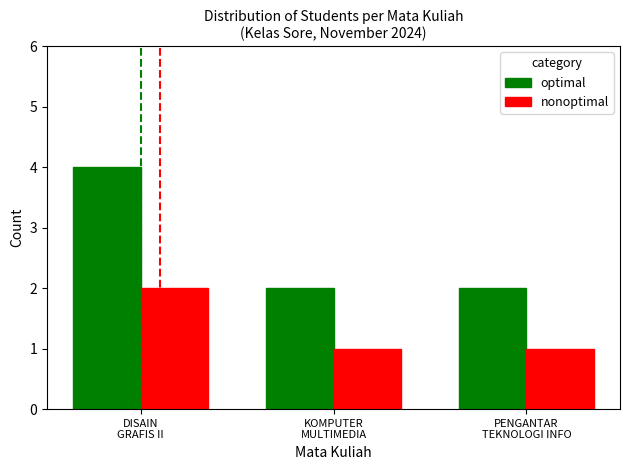

Reading left to right, transcribe all the data shown in this chart.

optimal: 4	2	2
nonoptimal: 2	1	1